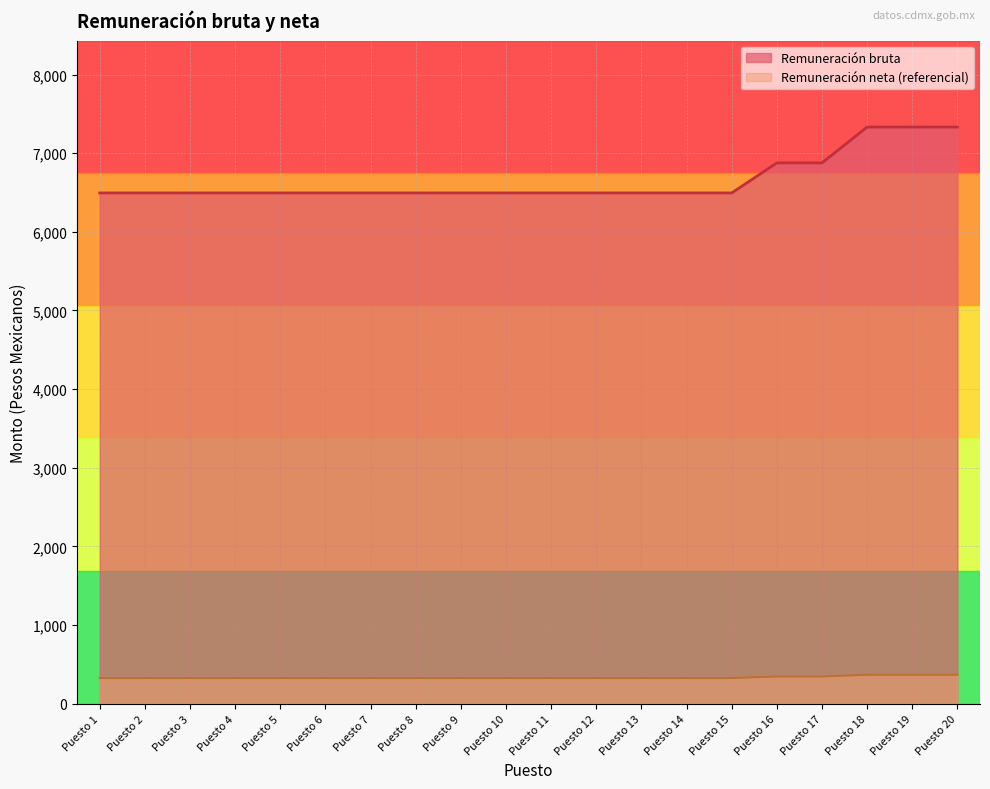

What is the sum of all values?

133178